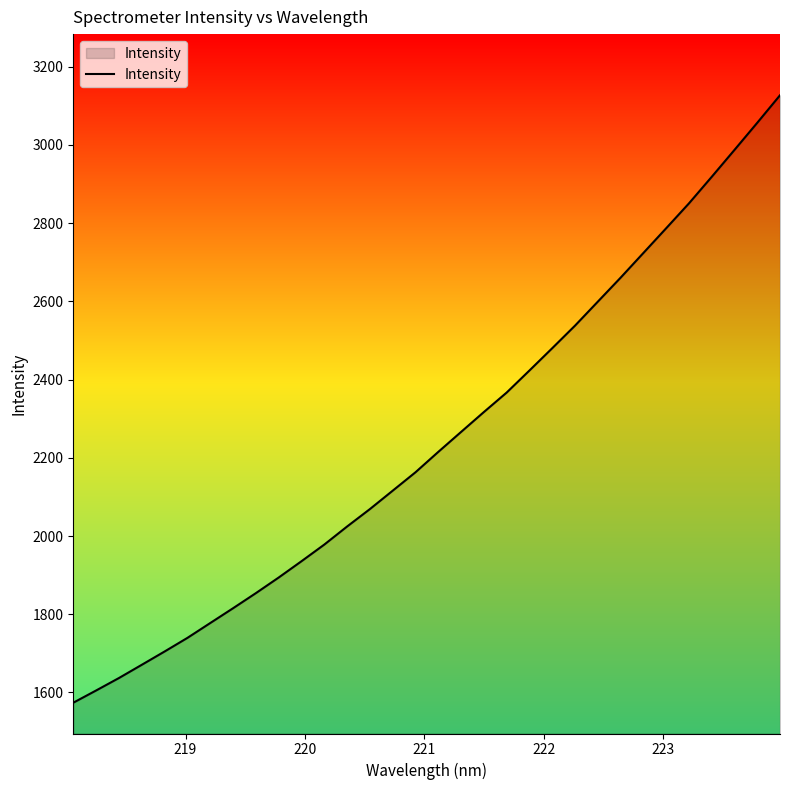

What is the greatest value displayed?

3126.5